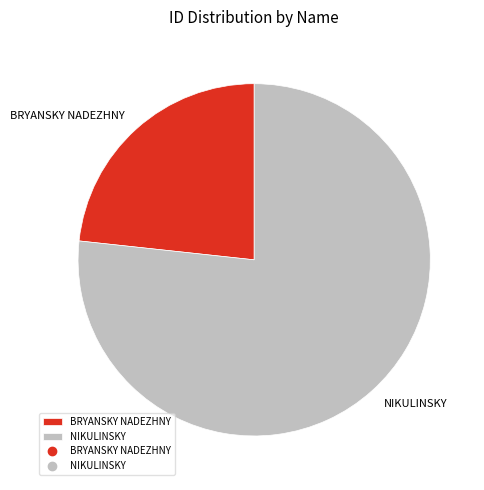

True or false: BRYANSKY NADEZHNY accounts for 23% of the total.

True